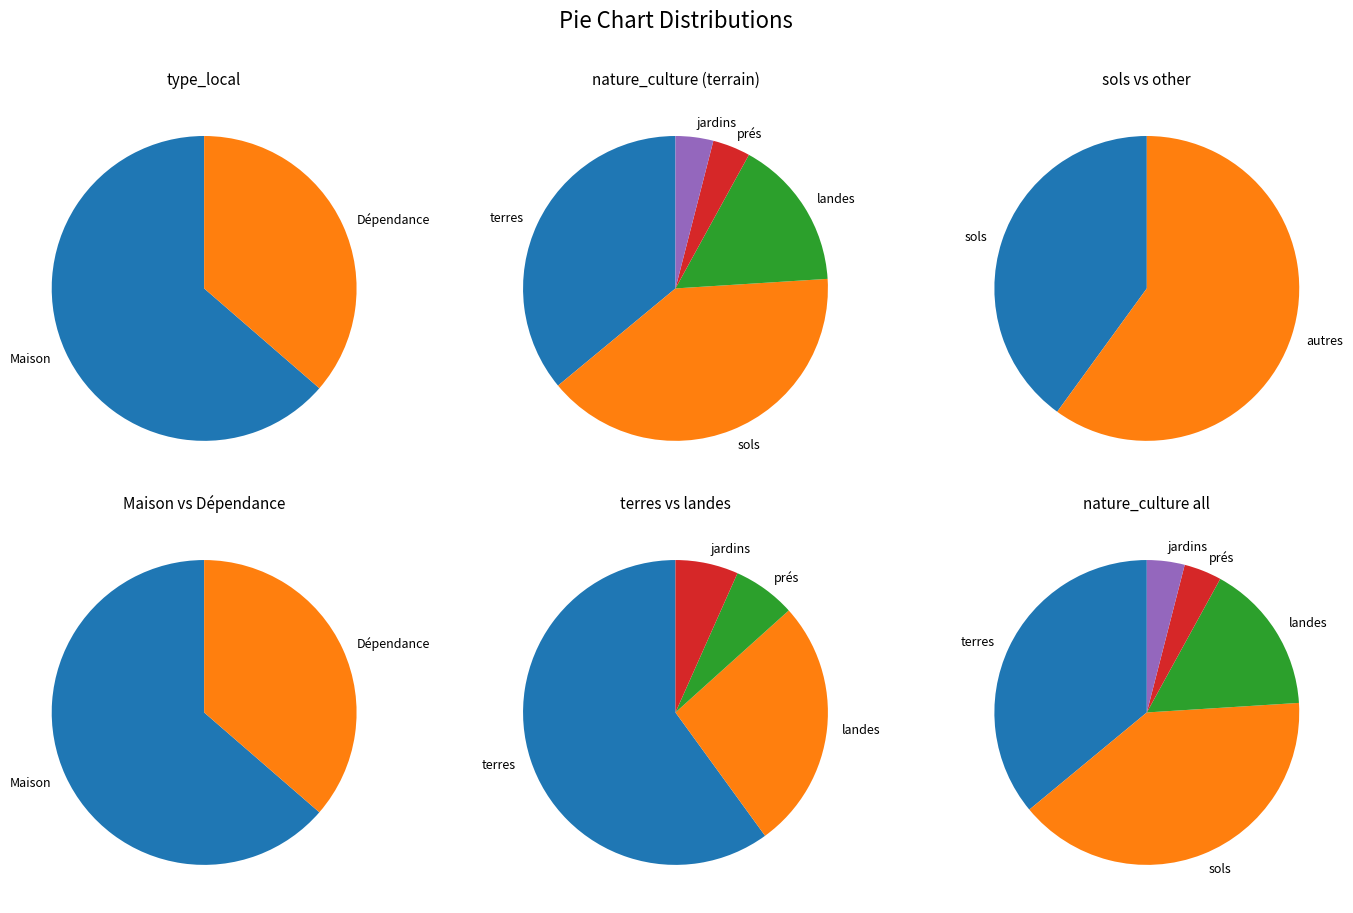

What is the change in value from terres to prés?

-8